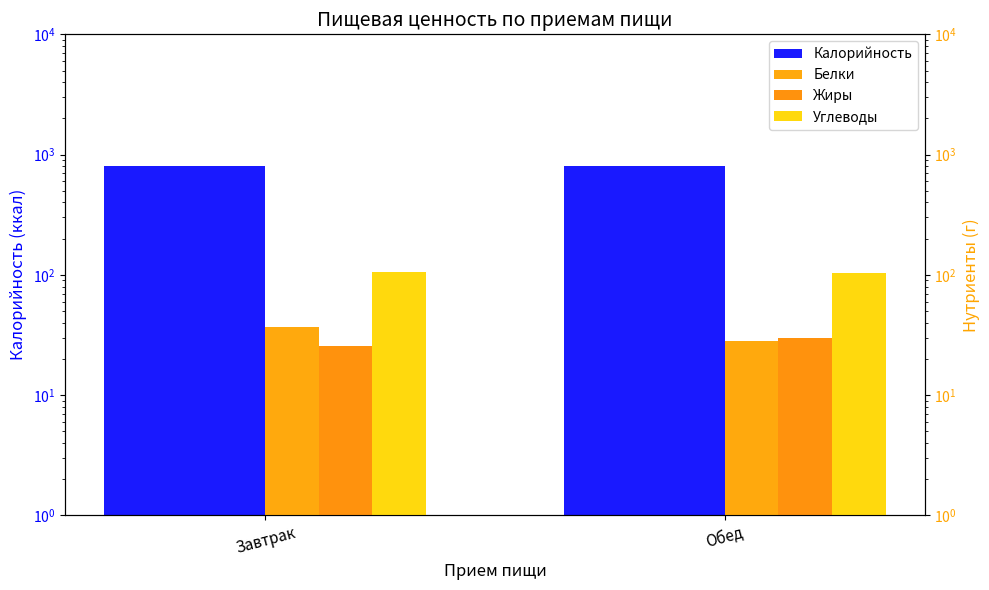

What is the difference between the Жиры values at Обед and Завтрак?

4.3